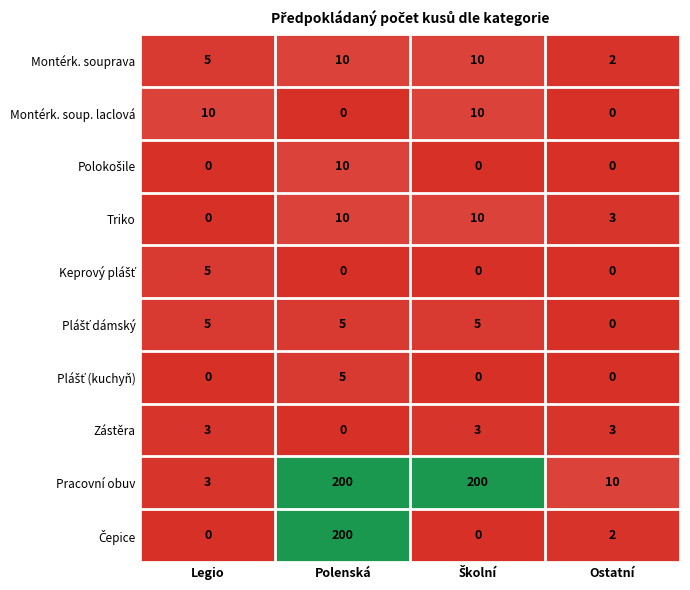

What is the difference between the highest and lowest values at Legio?

10